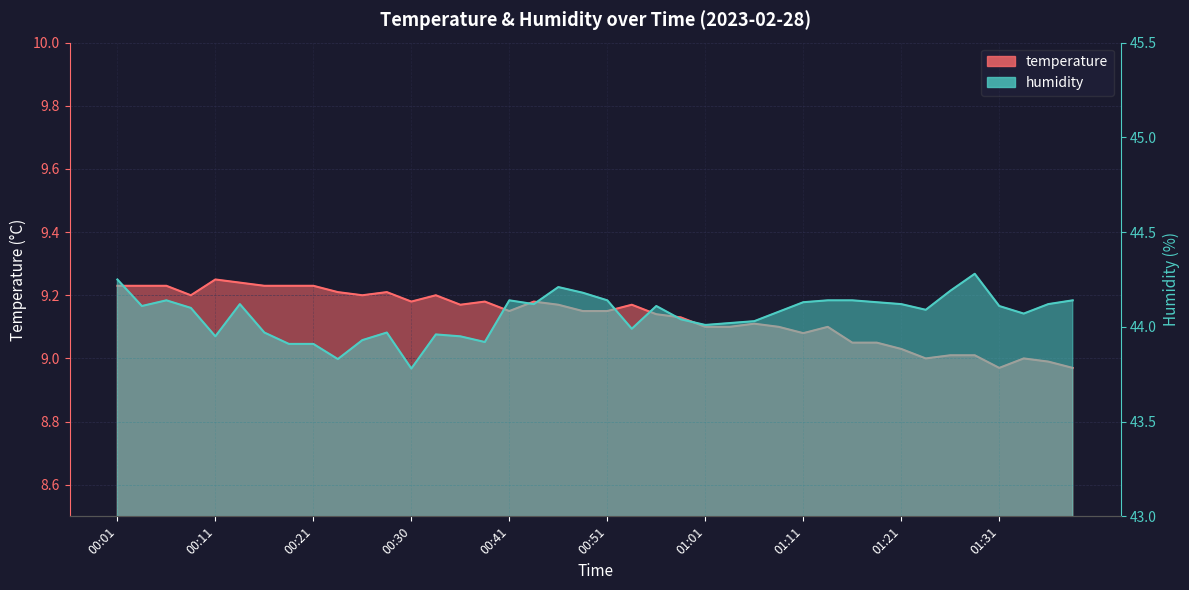

Where does the temperature series first go above 9?

00:01